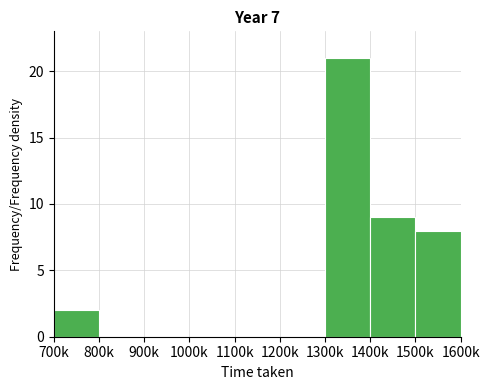

Reading left to right, transcribe all the data shown in this chart.

700k=2	800k=0	900k=0	1000k=0	1100k=0	1200k=0	1300k=21	1400k=9	1500k=8